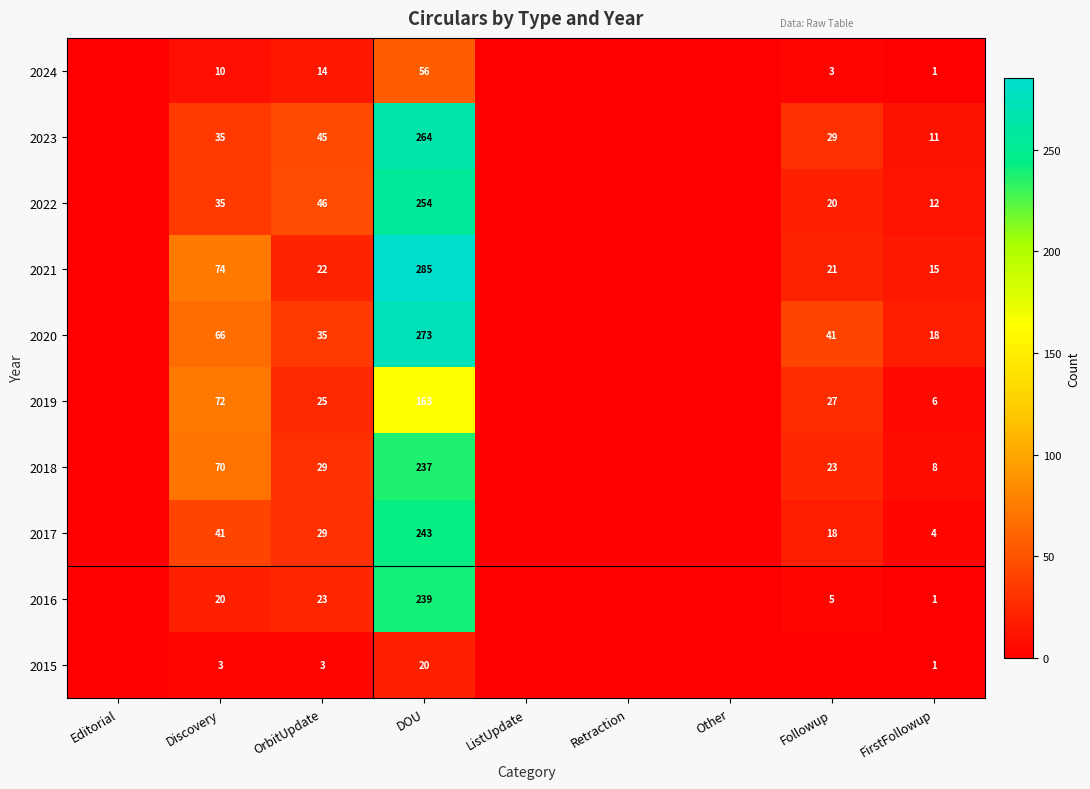

What is the sum of the 2018 values at Discovery and FirstFollowup?

78